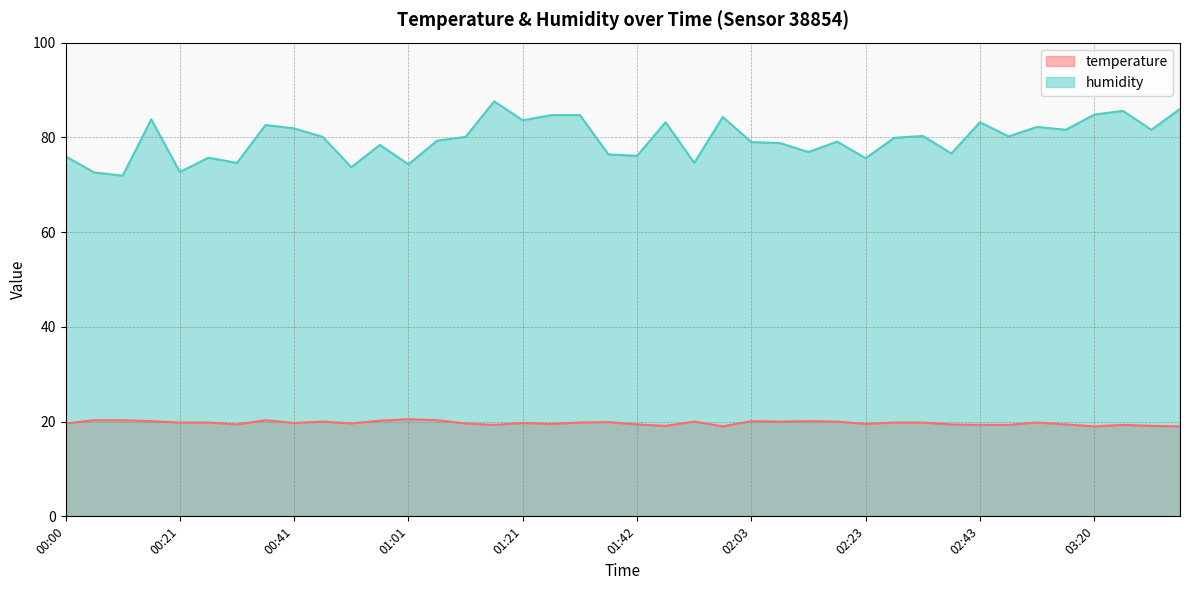

Rank the categories by humidity value from lowest to highest.

00:10, 00:05, 00:21, 00:51, 01:01, 00:31, 01:52, 02:23, 00:26, 00:00, 01:42, 01:37, 02:38, 02:13, 00:56, 02:08, 02:03, 02:18, 01:06, 02:28, 00:46, 01:11, 02:48, 02:33, 03:15, 03:30, 00:41, 02:53, 00:36, 01:47, 02:43, 01:21, 00:15, 01:58, 01:27, 01:32, 03:20, 03:25, 03:35, 01:16